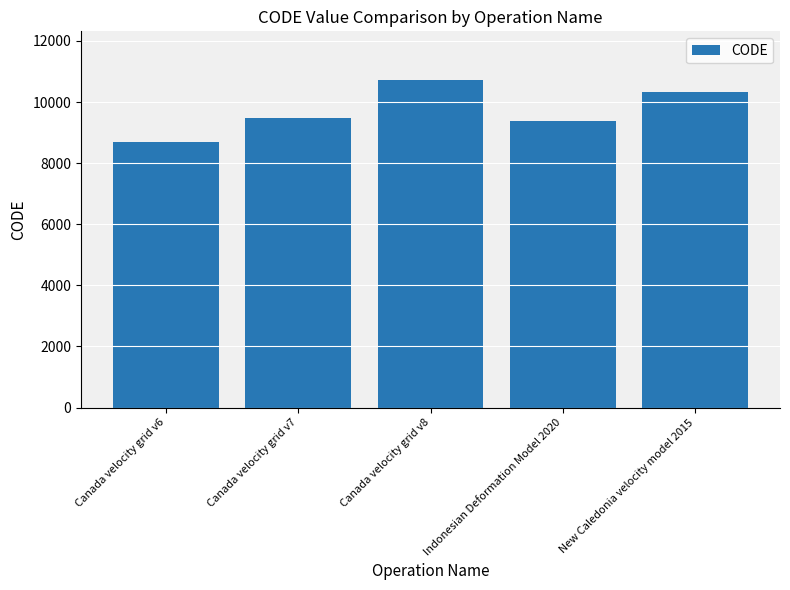

Count the number of data series in this chart.

1